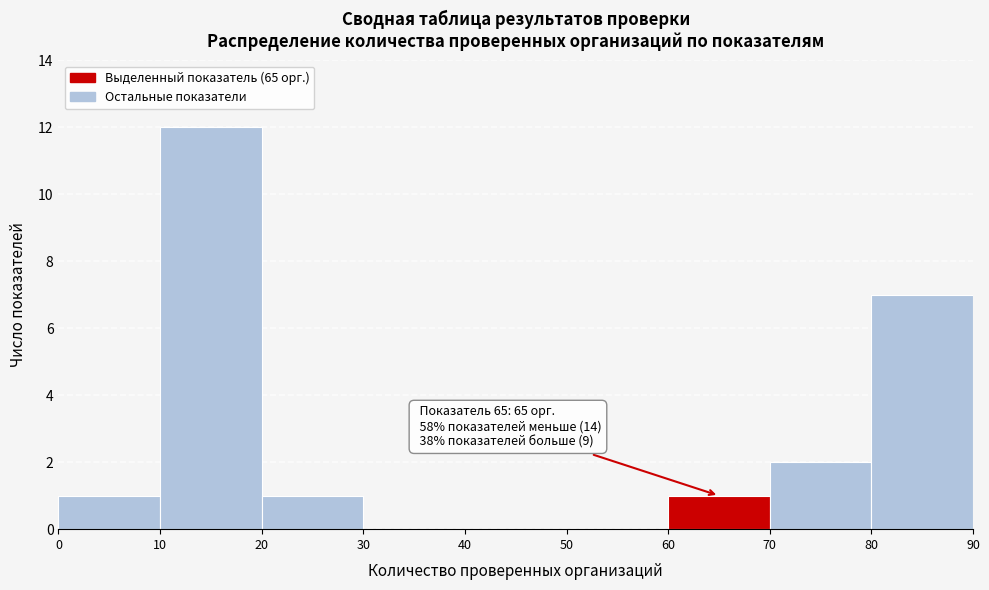

Over which range of the x-axis is the bar tallest?

10 to 20